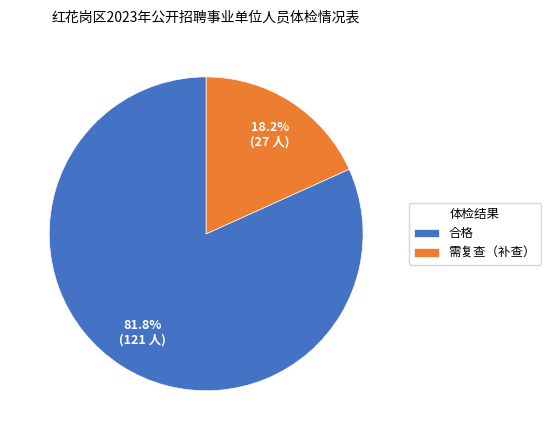

To the nearest percent, what is the combined percentage of 合格 and 需复查（补查）?

100%